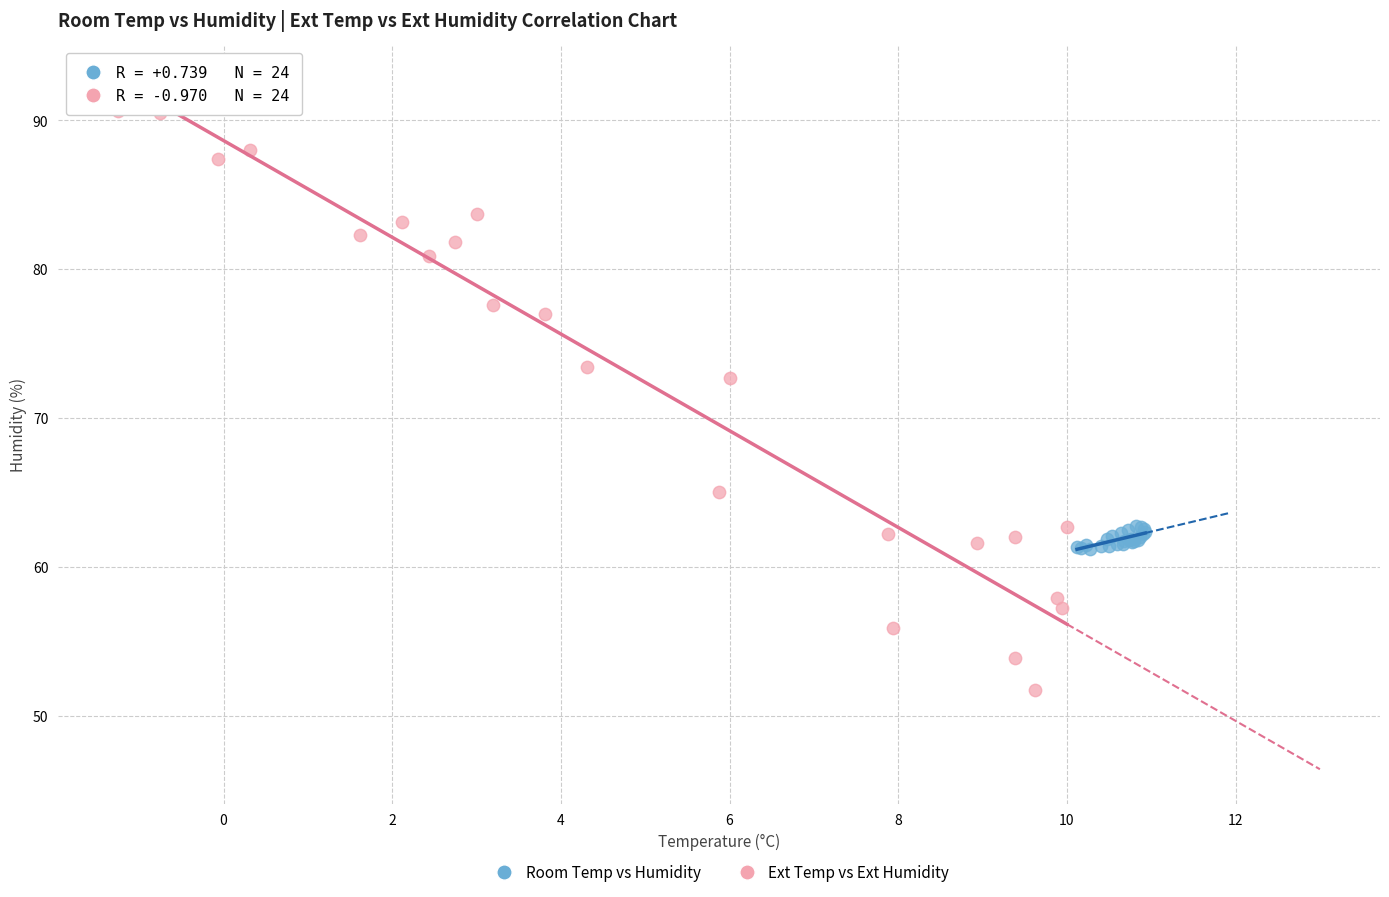

Which series reaches the maximum Y coordinate?

Ext Temp vs Ext Humidity